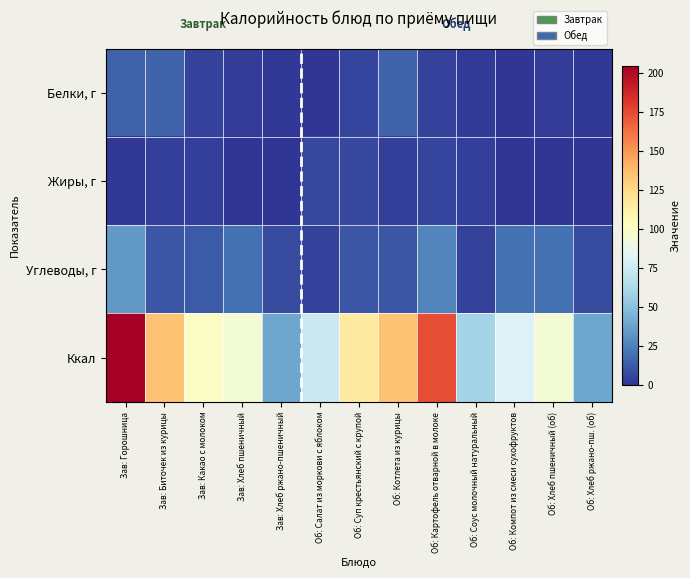

Rank the series at Зав: Горошница from highest to lowest value.

Ккал, Углеводы, г, Белки, г, Жиры, г